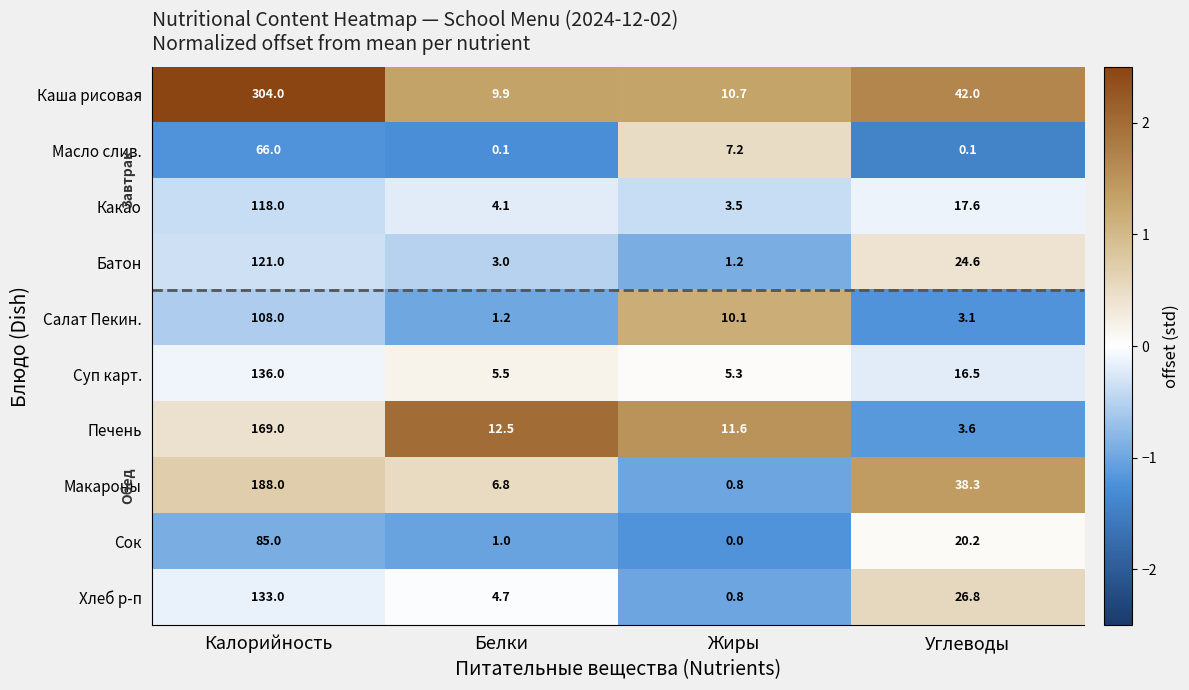

The Печень series shows 19.9 at Жиры. True or false?

False